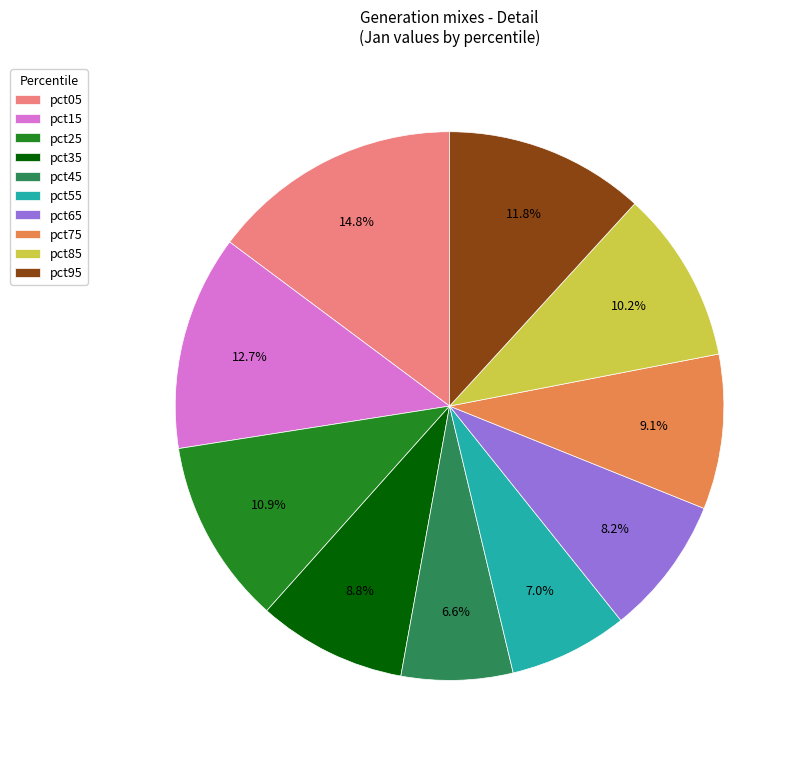

To the nearest percent, what is the difference between the pct35 and pct05 slice percentages?

6%